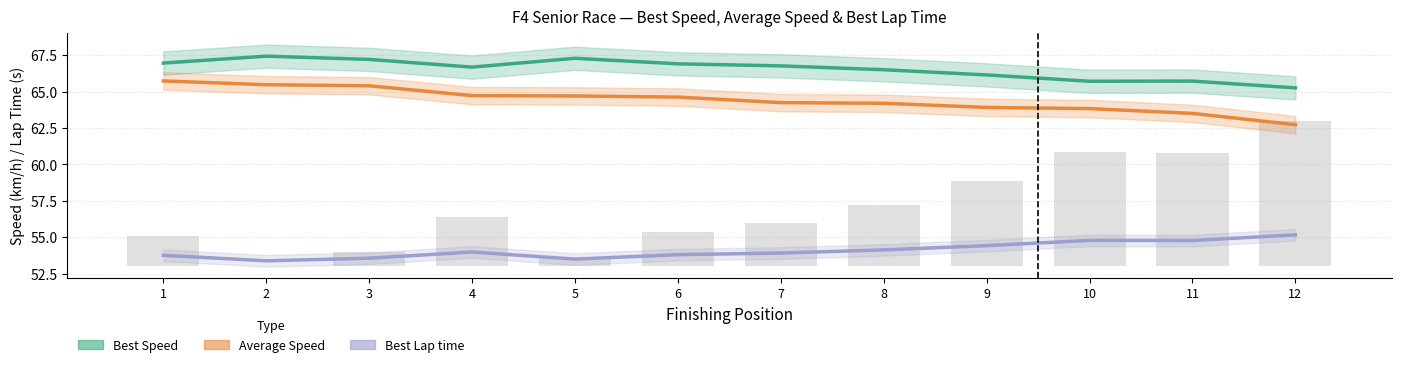

List the series in order of their overall mean, lowest first.

Best Lap time, Average Speed, Best Speed